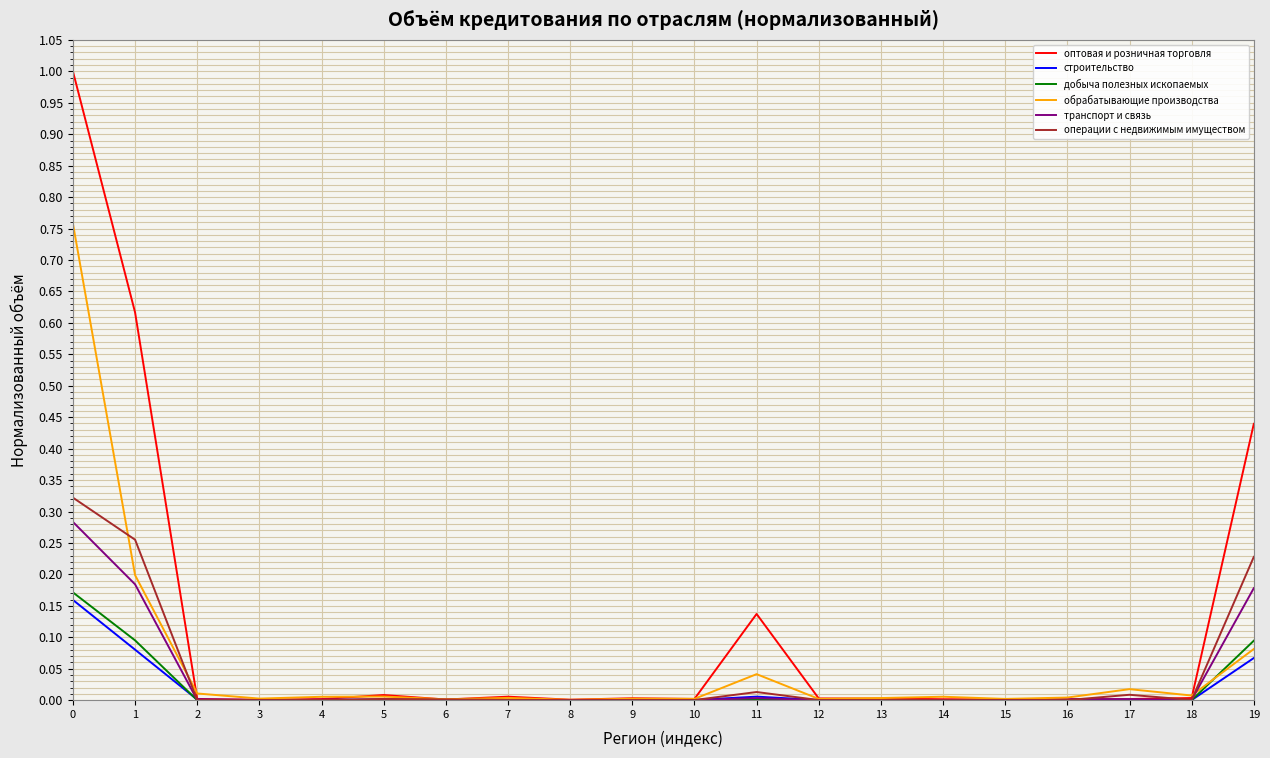

After their last crossing, which series has the higher values: обрабатывающие производства or транспорт и связь?

транспорт и связь